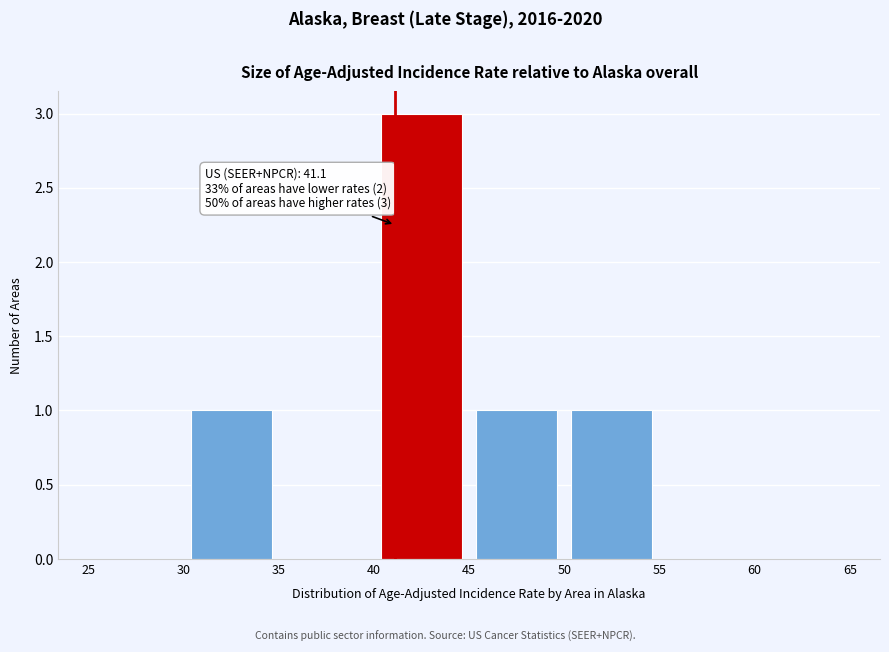

Over which range of the x-axis is the bar tallest?

40 to 45